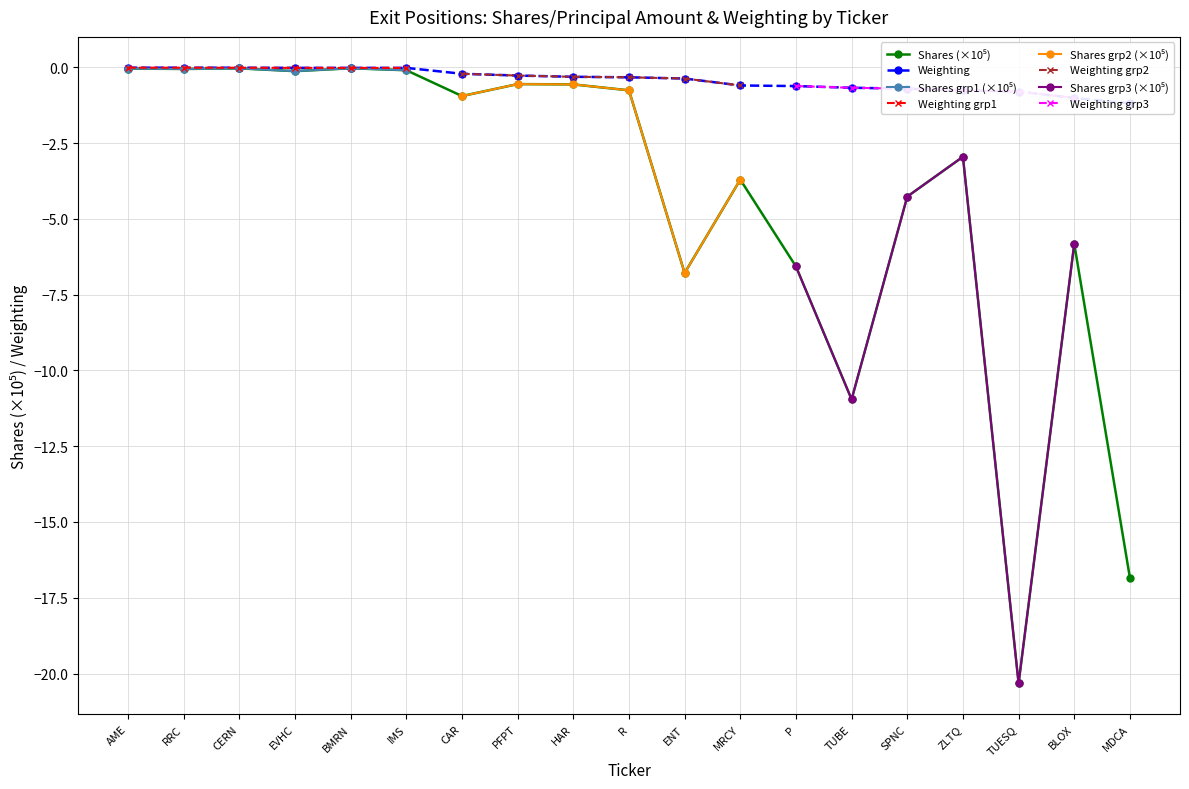

At how many categories does at least one series exceed -4?

19